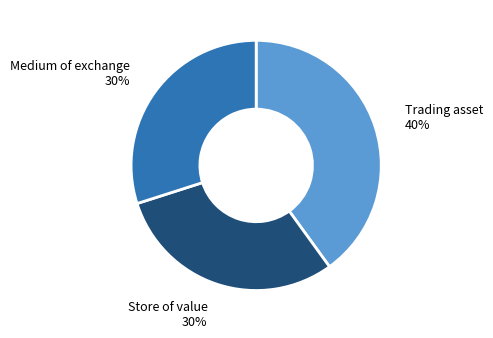

How many slices are in this pie chart?

3